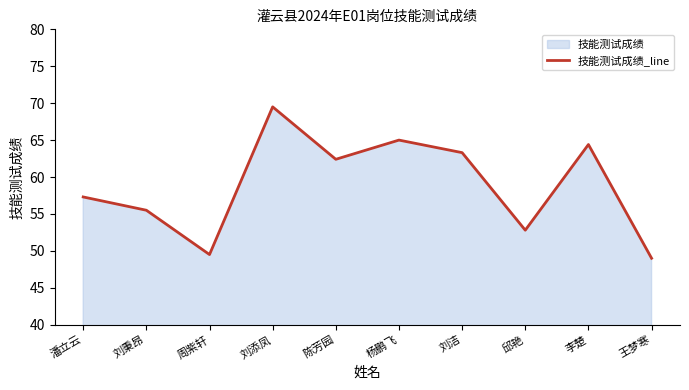

Reading left to right, list all the values displayed in this chart.

57.3	55.5	49.5	69.5	62.4	65.0	63.3	52.8	64.4	49.0